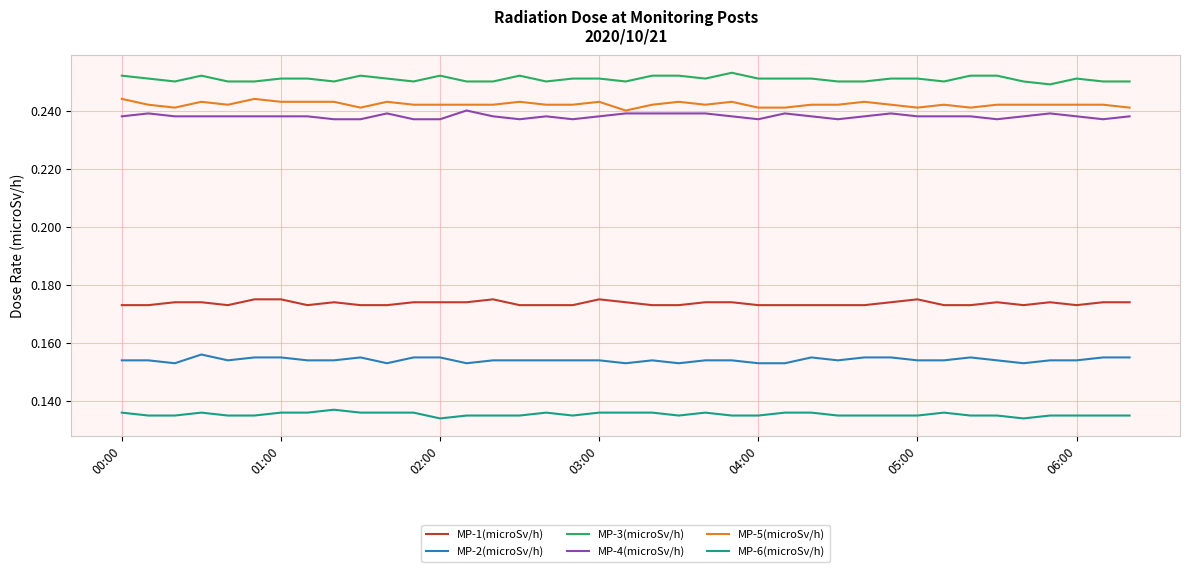

True or false: MP-4(microSv/h) and MP-2(microSv/h) intersect in this chart.

False